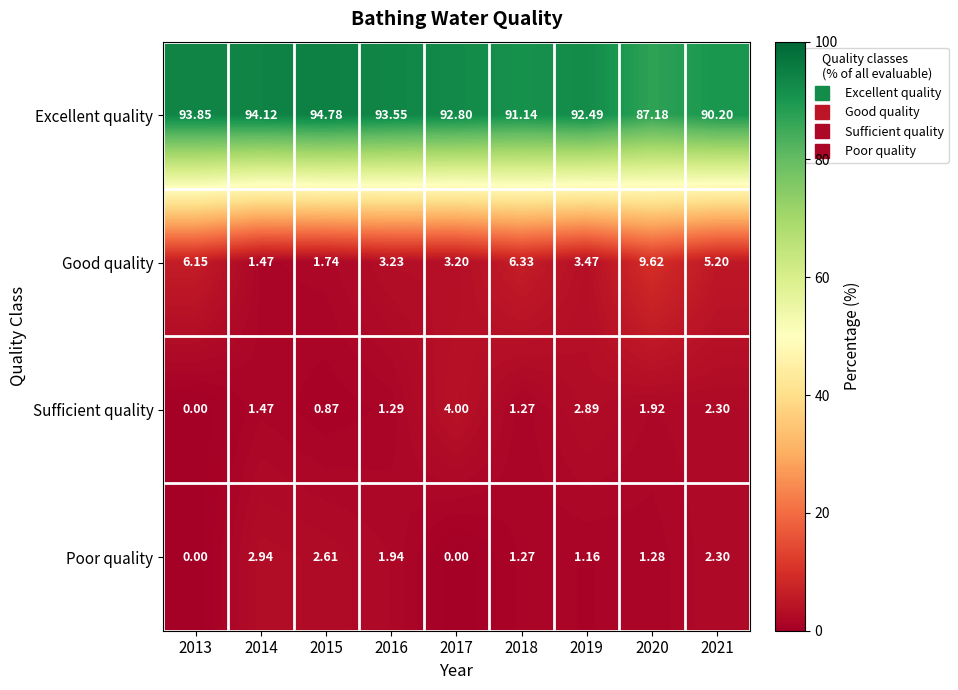

Is the value of Sufficient quality at 2020 greater than the value of Poor quality at 2013?

Yes